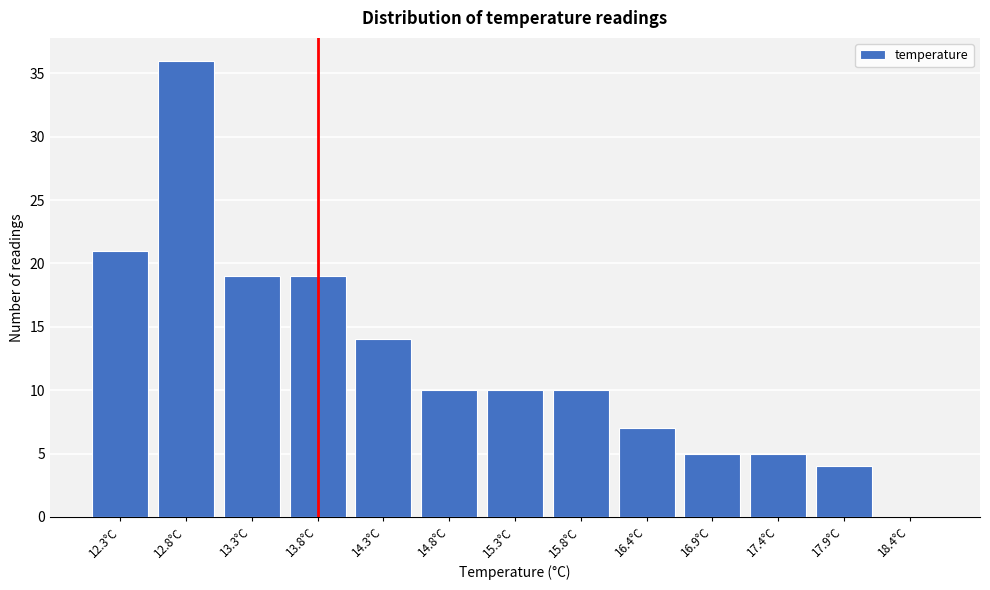

Reading right to left, transcribe all the data shown in this chart.

18.4°C=0	17.9°C=4	17.4°C=5	16.9°C=5	16.4°C=7	15.8°C=10	15.3°C=10	14.8°C=10	14.3°C=14	13.8°C=19	13.3°C=19	12.8°C=36	12.3°C=21